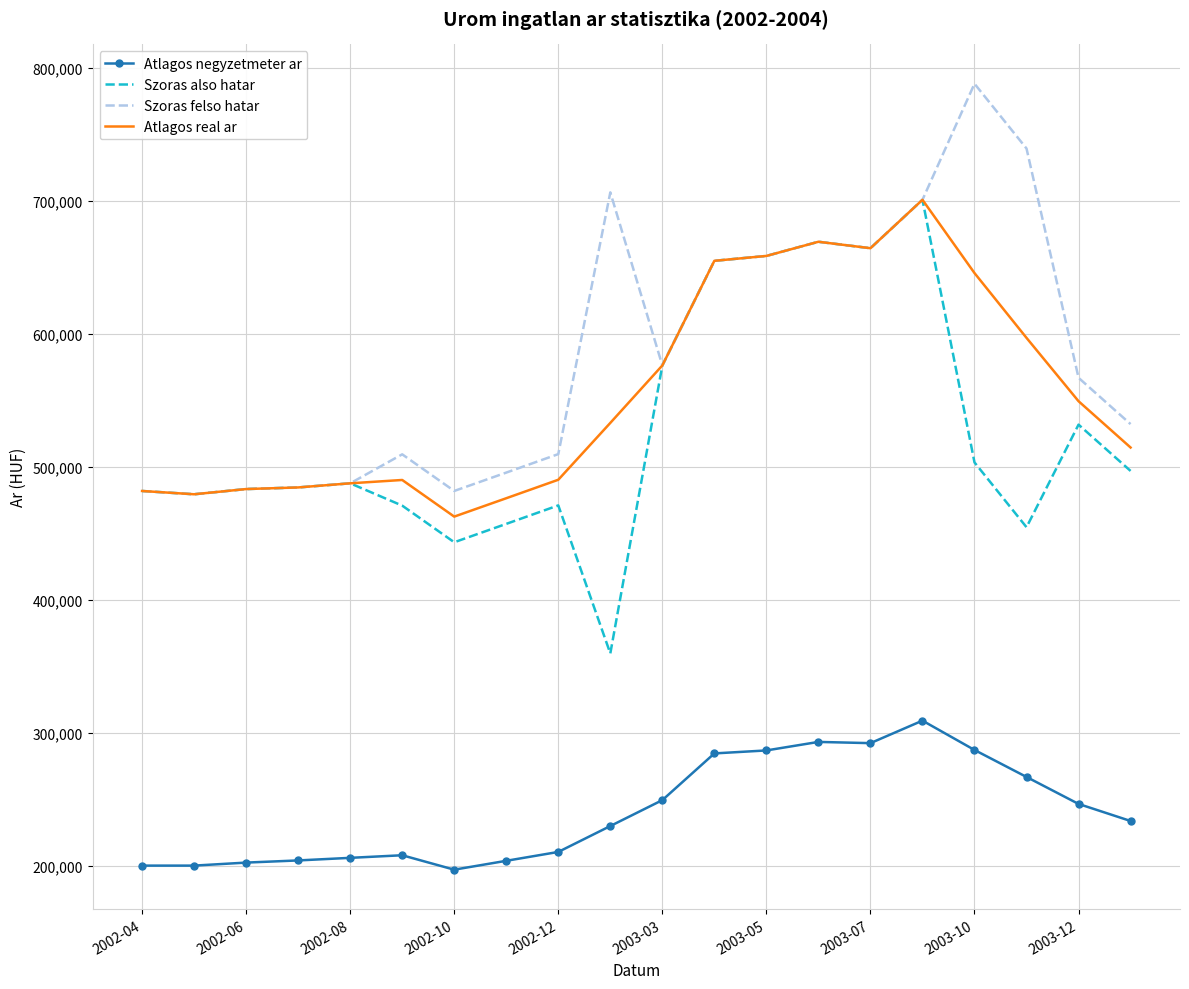

True or false: Atlagos real ar and Atlagos negyzetmeter ar cross at least once.

False